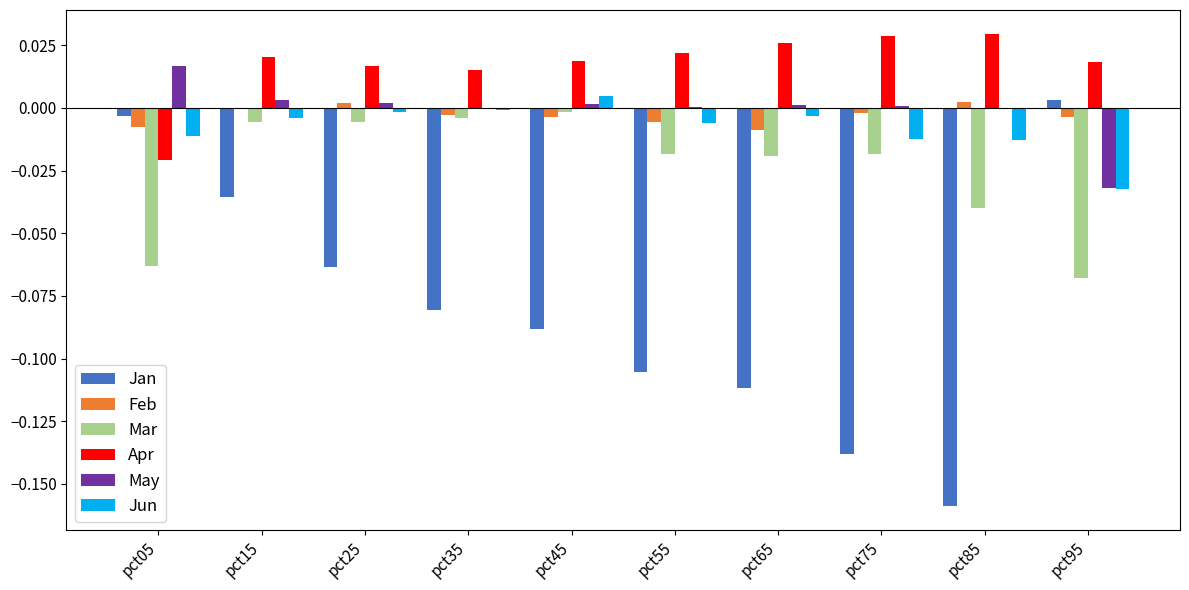

What are all the series names shown in the legend?

Jan, Feb, Mar, Apr, May, Jun